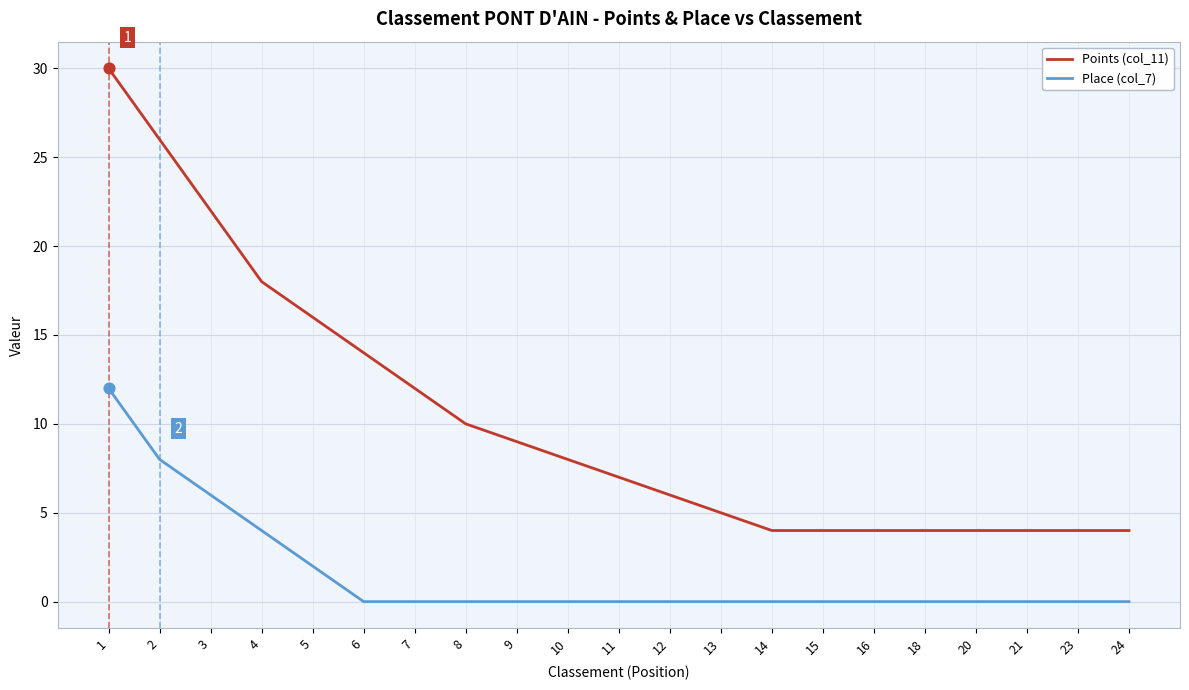

Which series has the largest total across all categories?

Points (col_11)